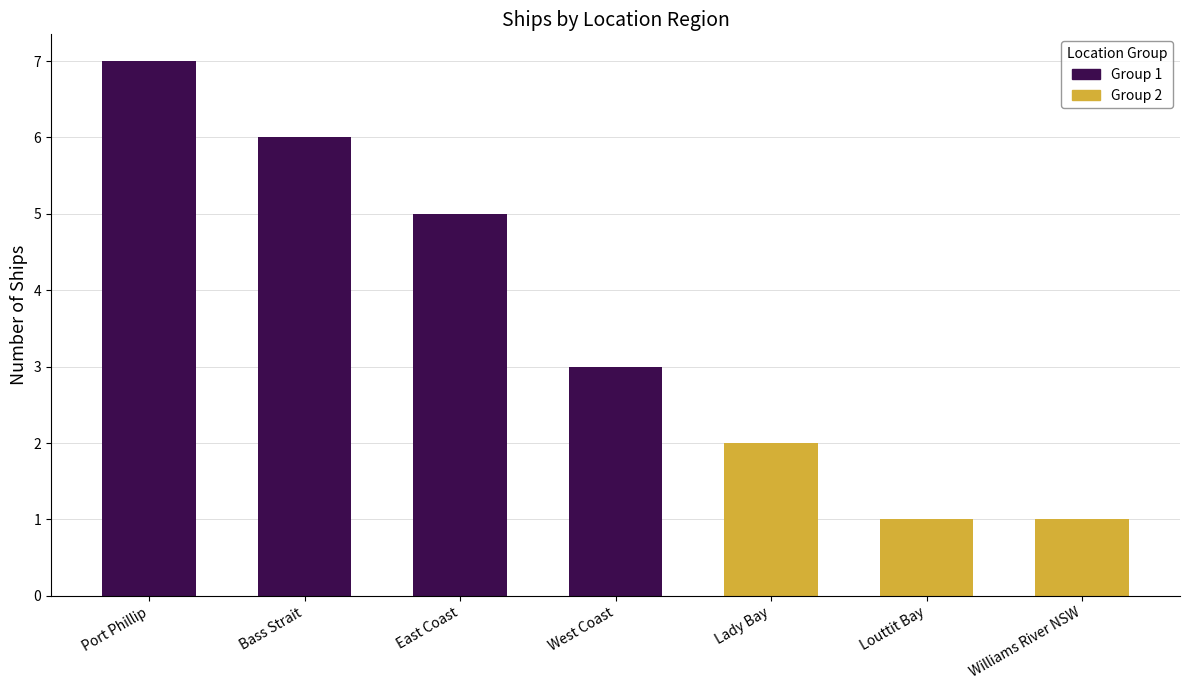

Rank the categories by value from lowest to highest.

Louttit Bay, Williams River NSW, Lady Bay, West Coast, East Coast, Bass Strait, Port Phillip